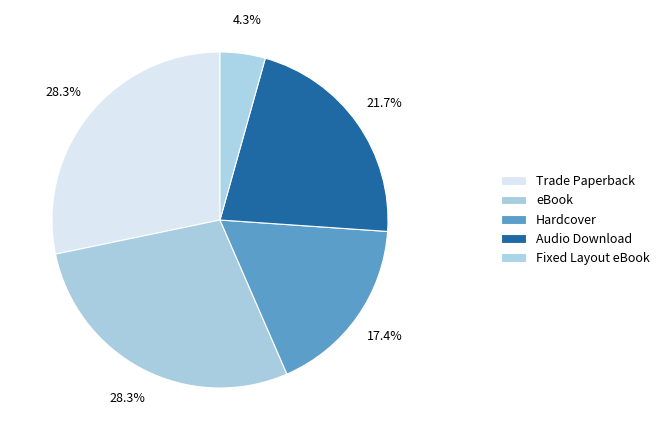

Does Fixed Layout eBook represent more than half of the total?

No